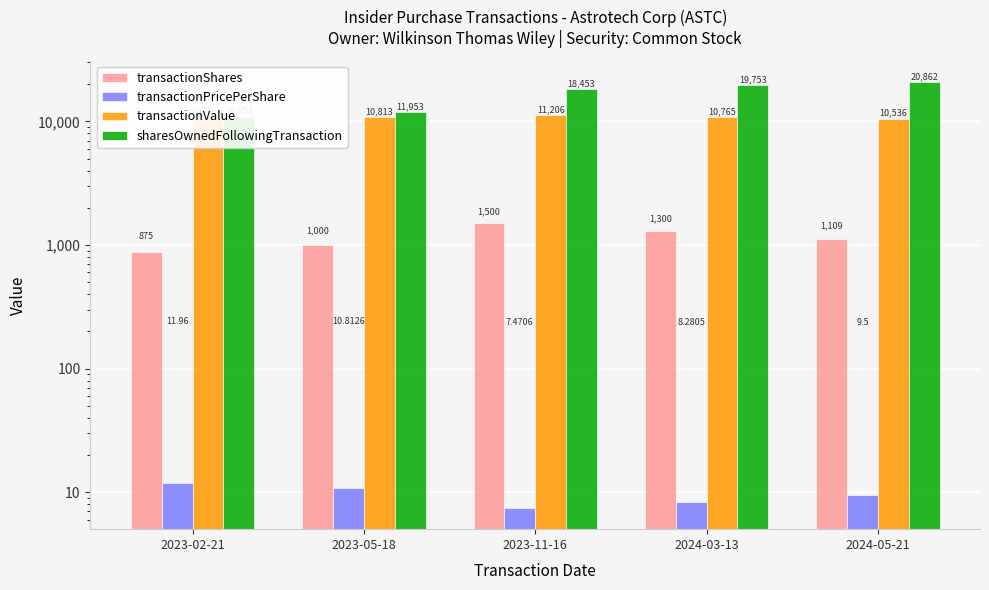

What are all the series names shown in the legend?

transactionShares, transactionPricePerShare, transactionValue, sharesOwnedFollowingTransaction